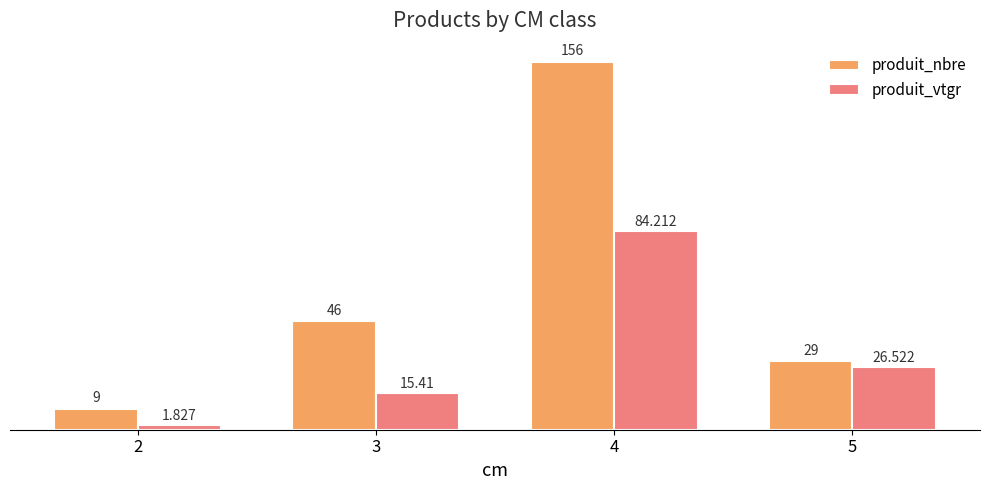

Between 3 and 4, which series saw the biggest shift?

produit_nbre